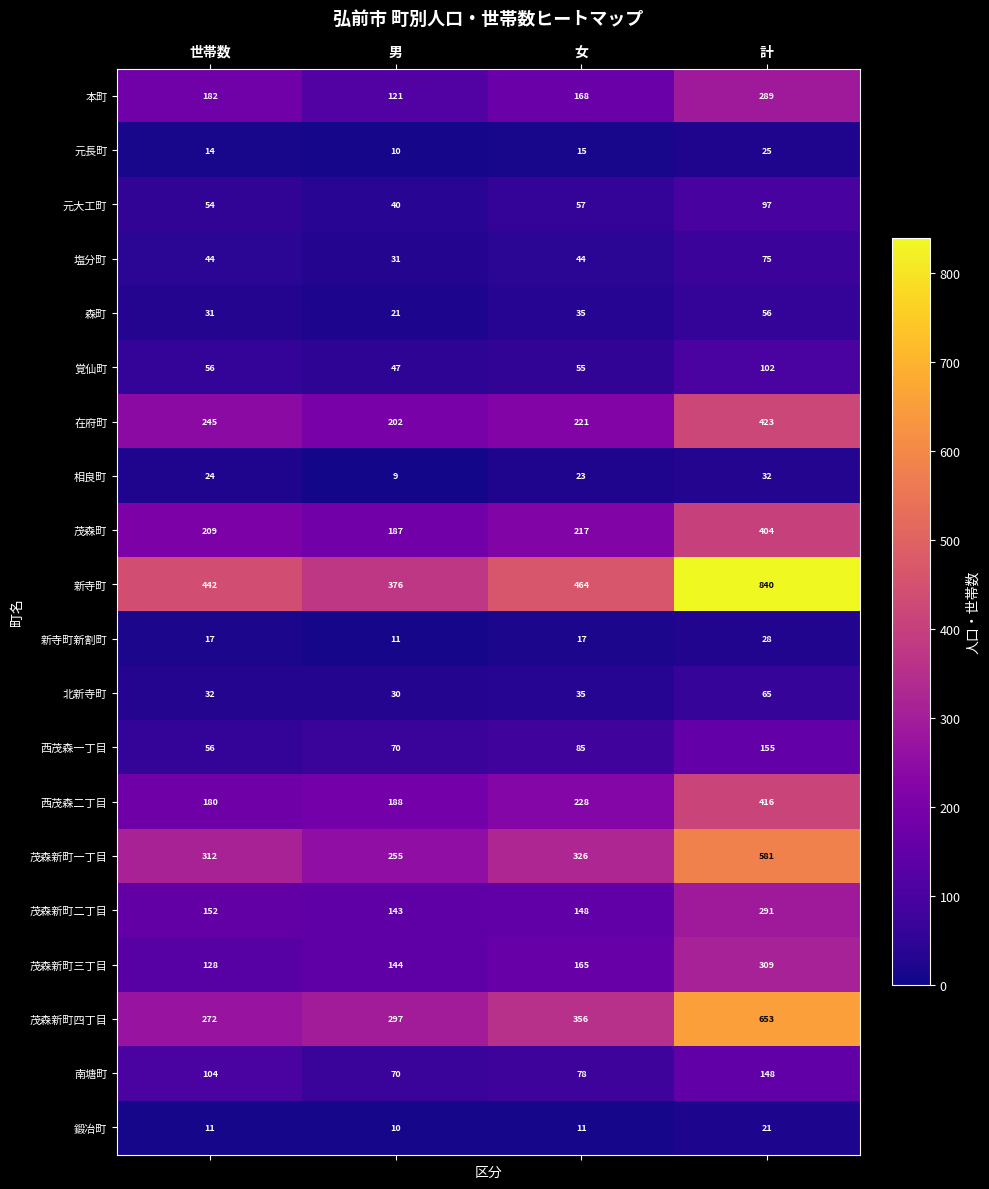

The 茂森新町三丁目 series shows 128 at 世帯数. True or false?

True